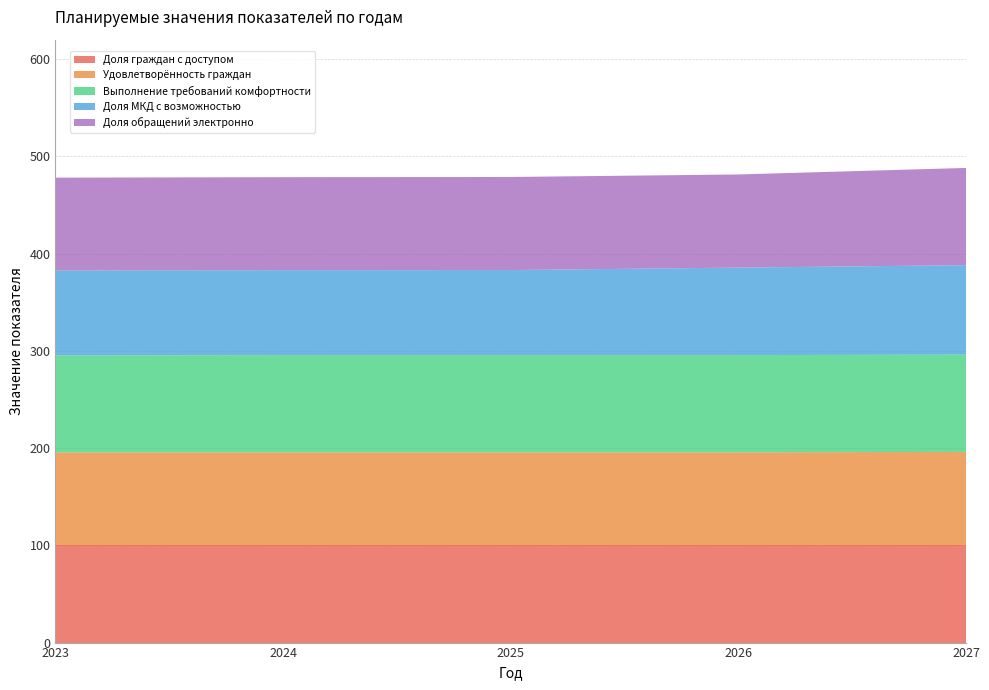

What is the total value across all series at 2025?

478.8